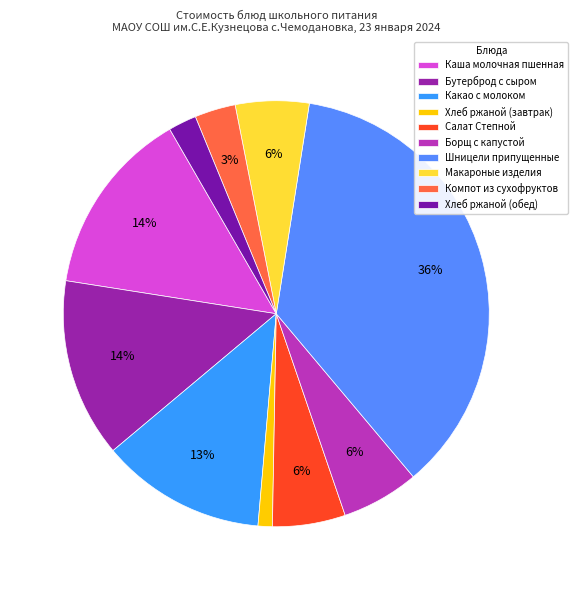

What is the total percentage of Какао с молоком and Бутерброд с сыром?

26.1%